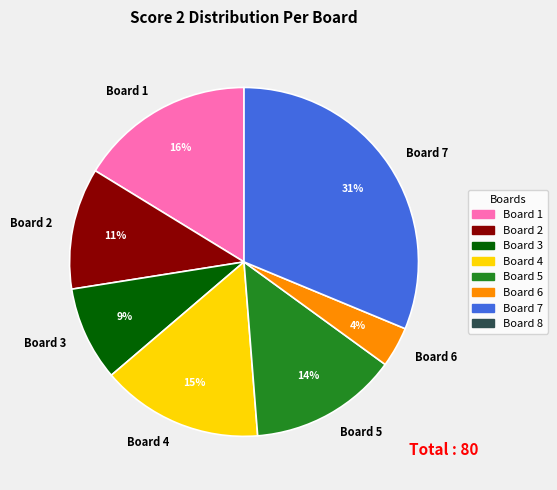

True or false: Board 5 accounts for 14% of the total.

True